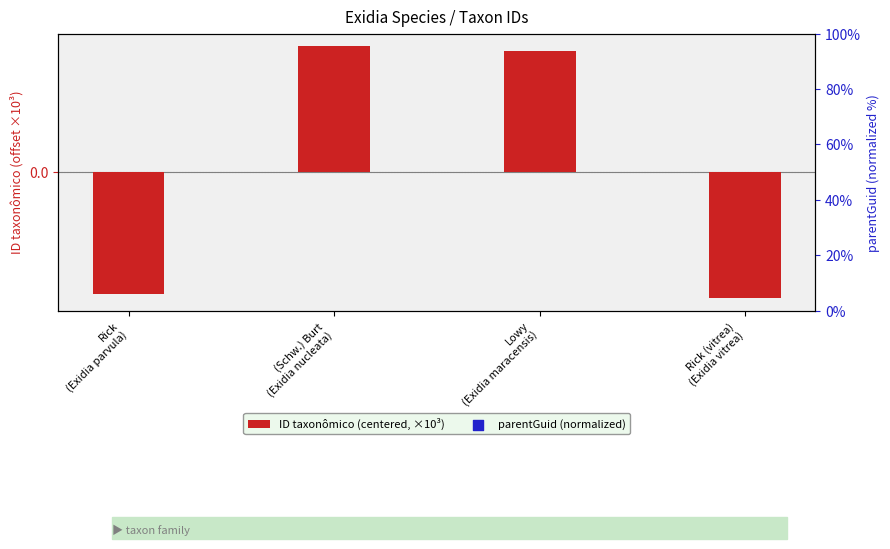

Which series has the largest total across all categories?

parentGuid (normalized)